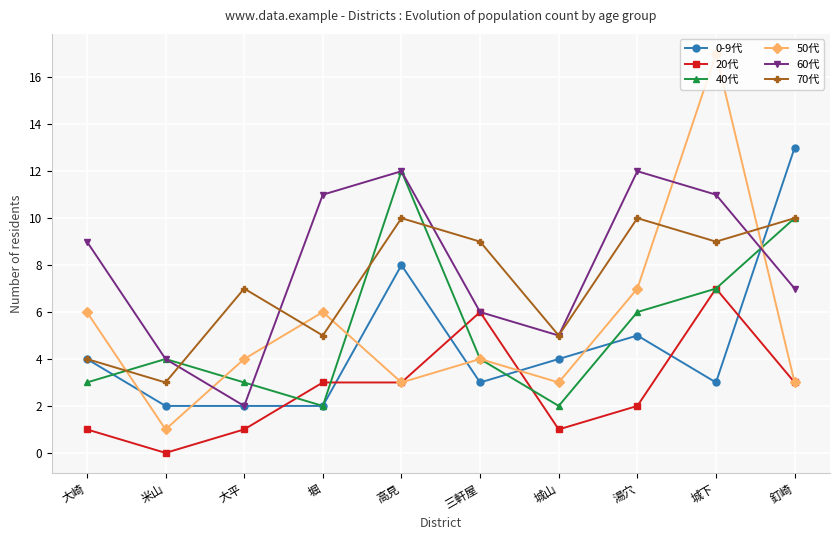

Where do 40代 and 0-9代 first cross each other?

大崎 and 米山